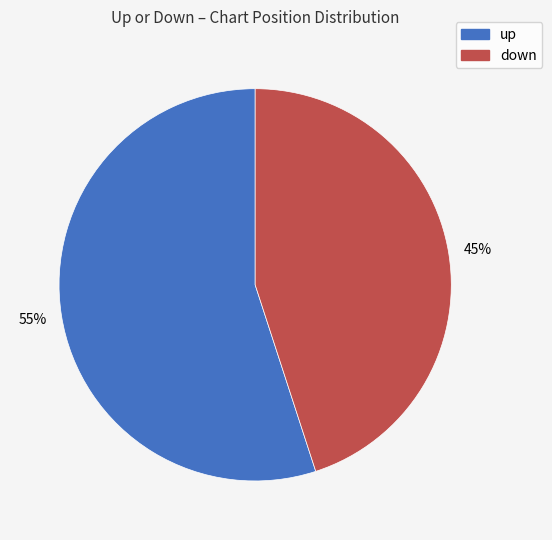

How many slices are in this pie chart?

2